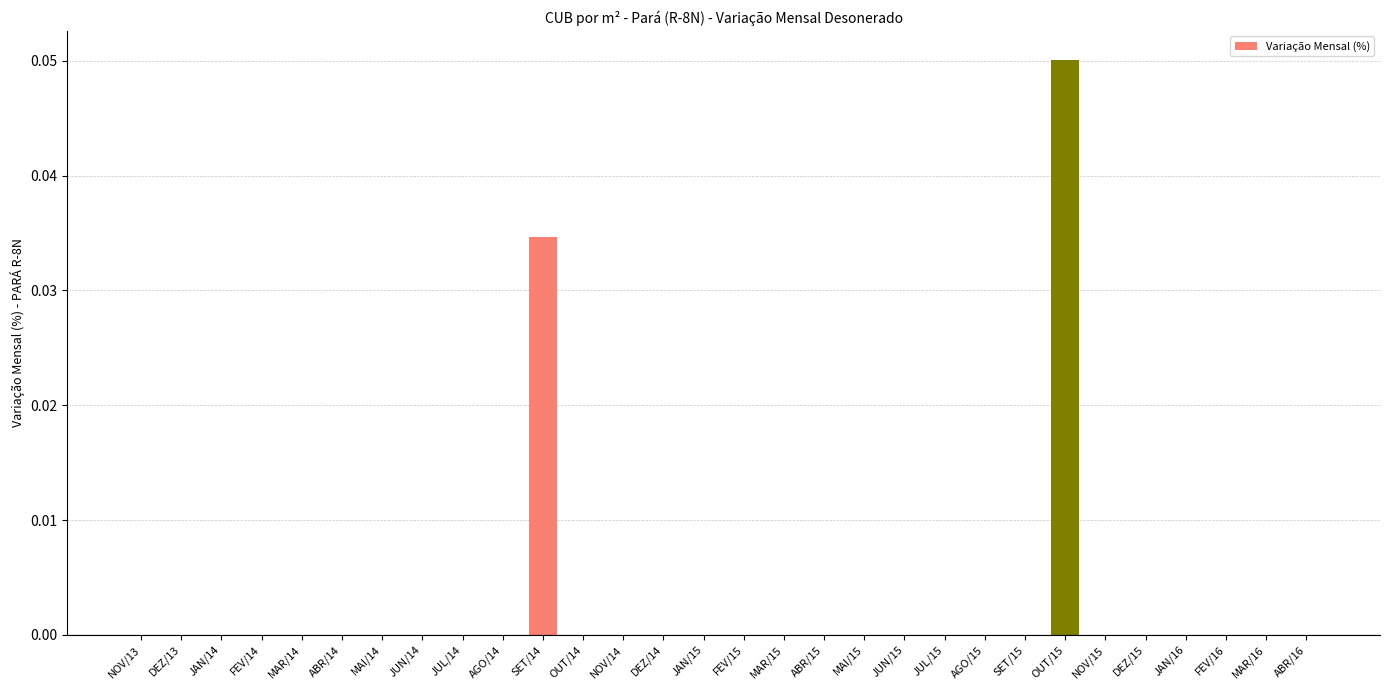

Between SET/14 and JAN/14, which is larger?

SET/14